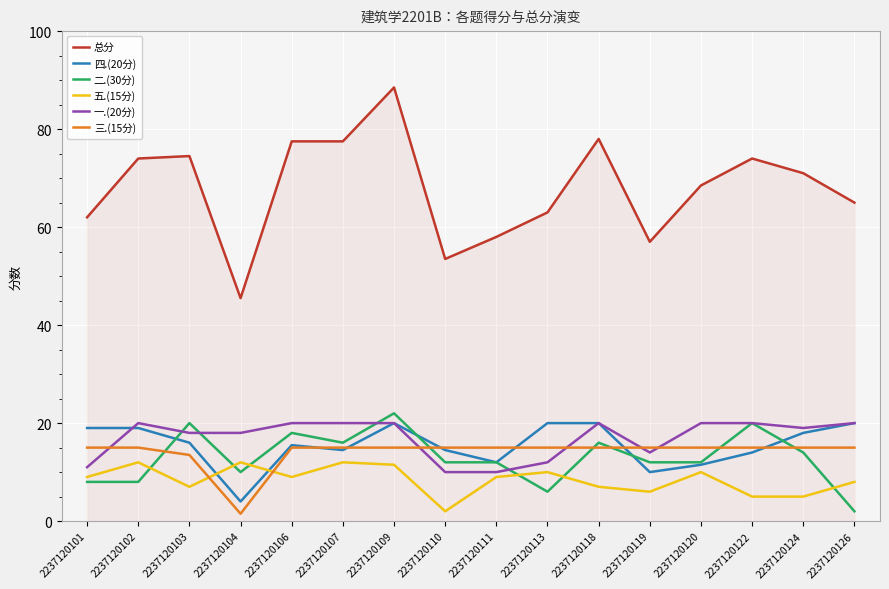

What is the highest value of the 二.(30分) series?

22.0